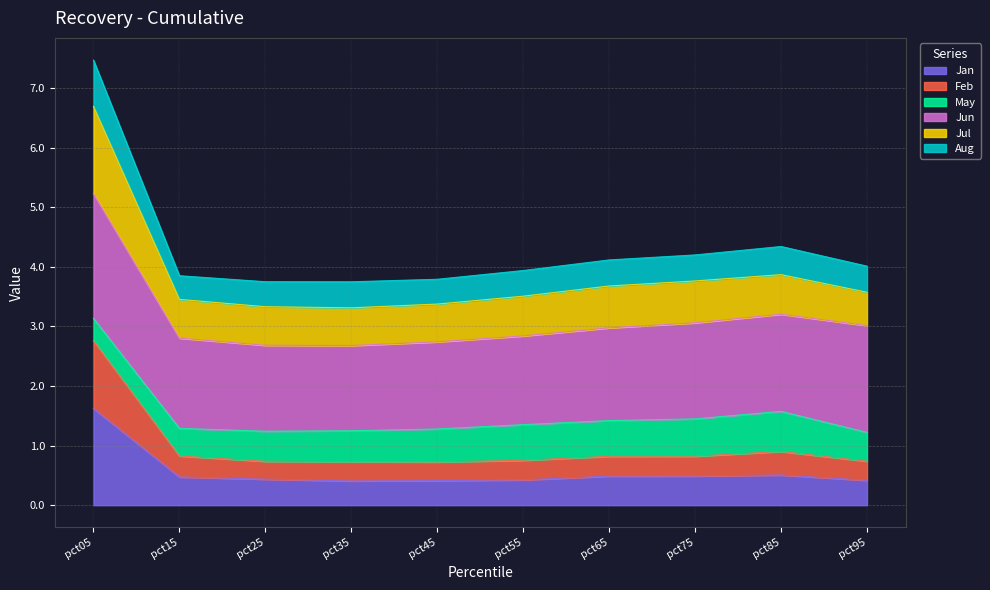

True or false: Aug and Jan intersect in this chart.

False